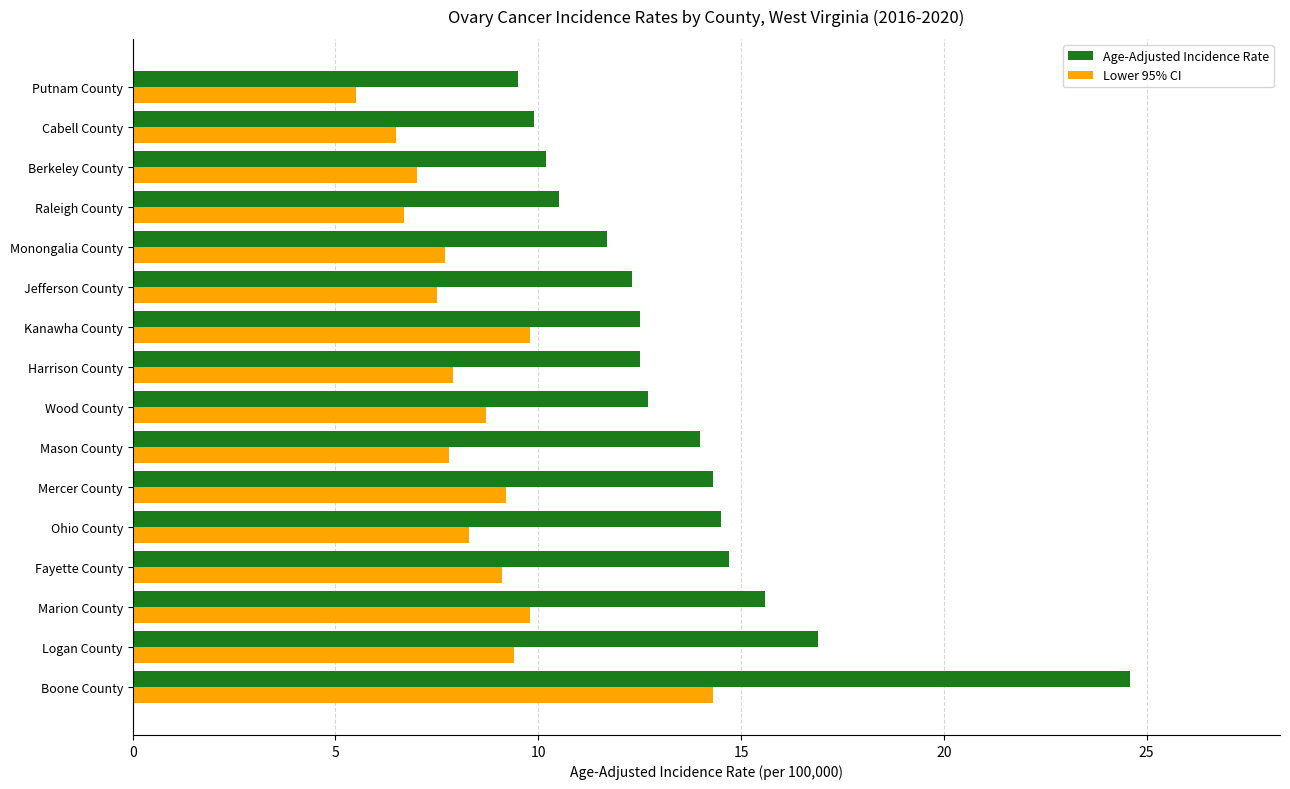

What is the maximum value for Age-Adjusted Incidence Rate?

24.6